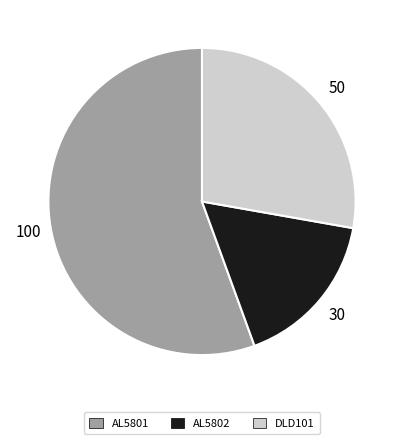

Combined, do AL5802 and DLD101 account for over 50%?

No